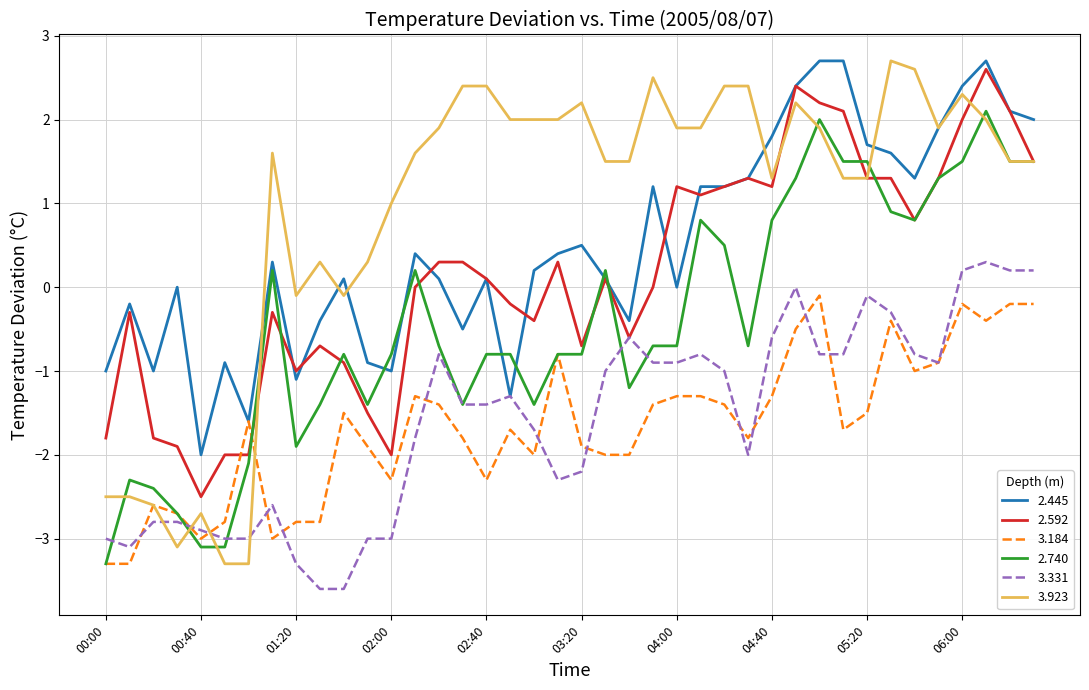

Which series has the widest spread of values?

3.923